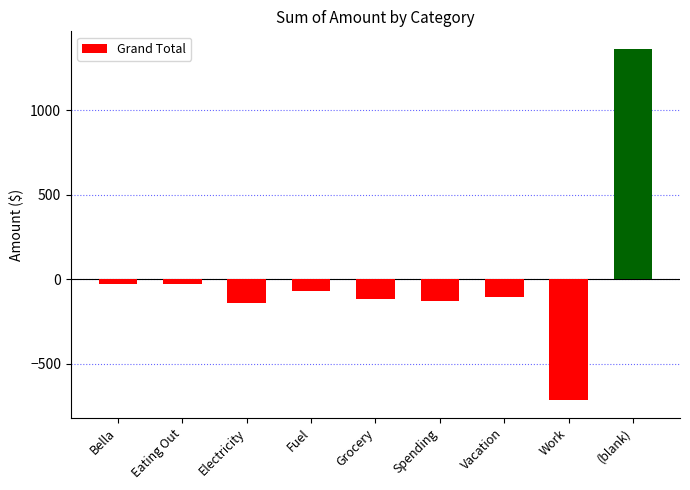

Read the value at Spending.

-129.4